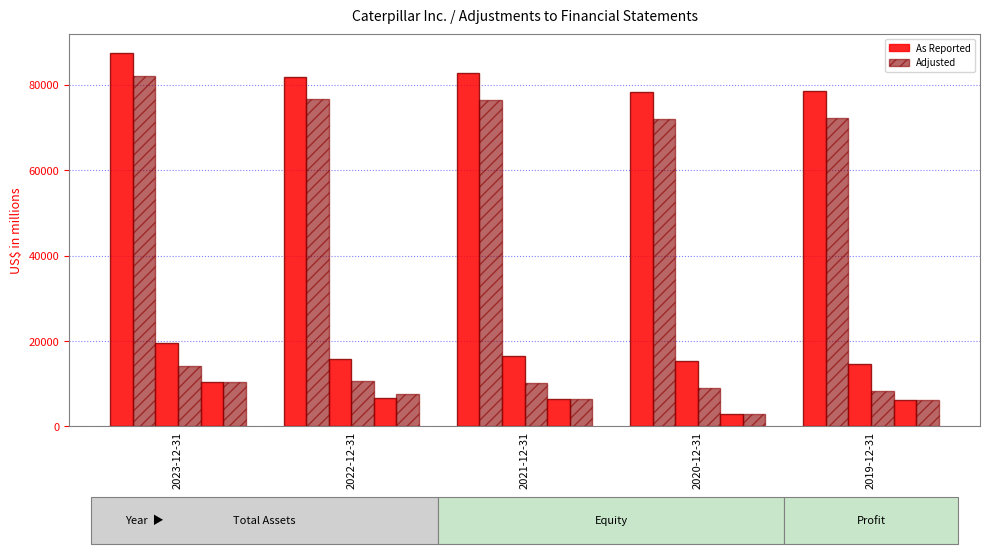

Is it true that Total assets (as reported) equals 28588 at 2023-12-31?

False